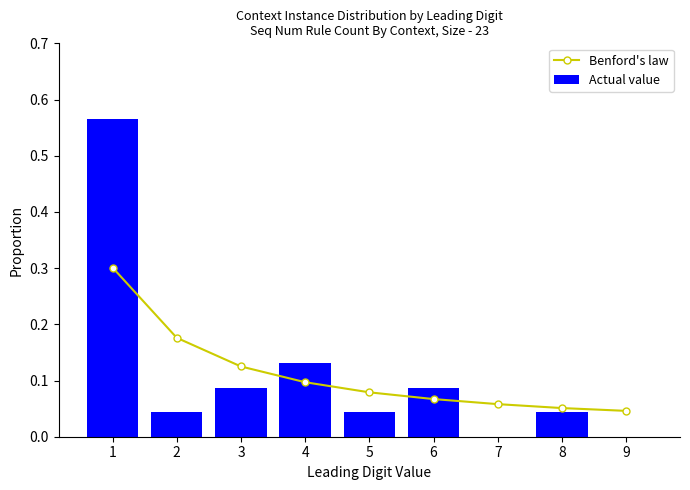

True or false: Actual value has a value of -0.3 at 9.

False